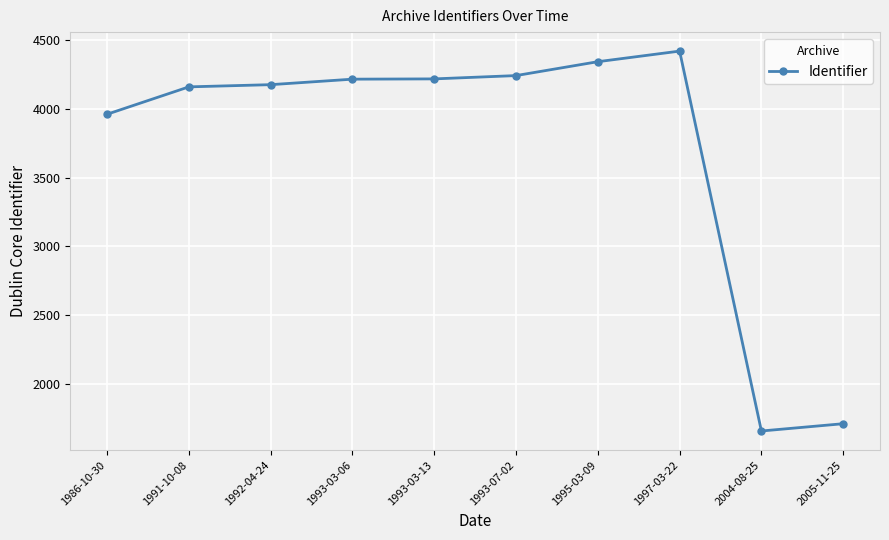

At which category does the chart reach its minimum across all series?

2004-08-25